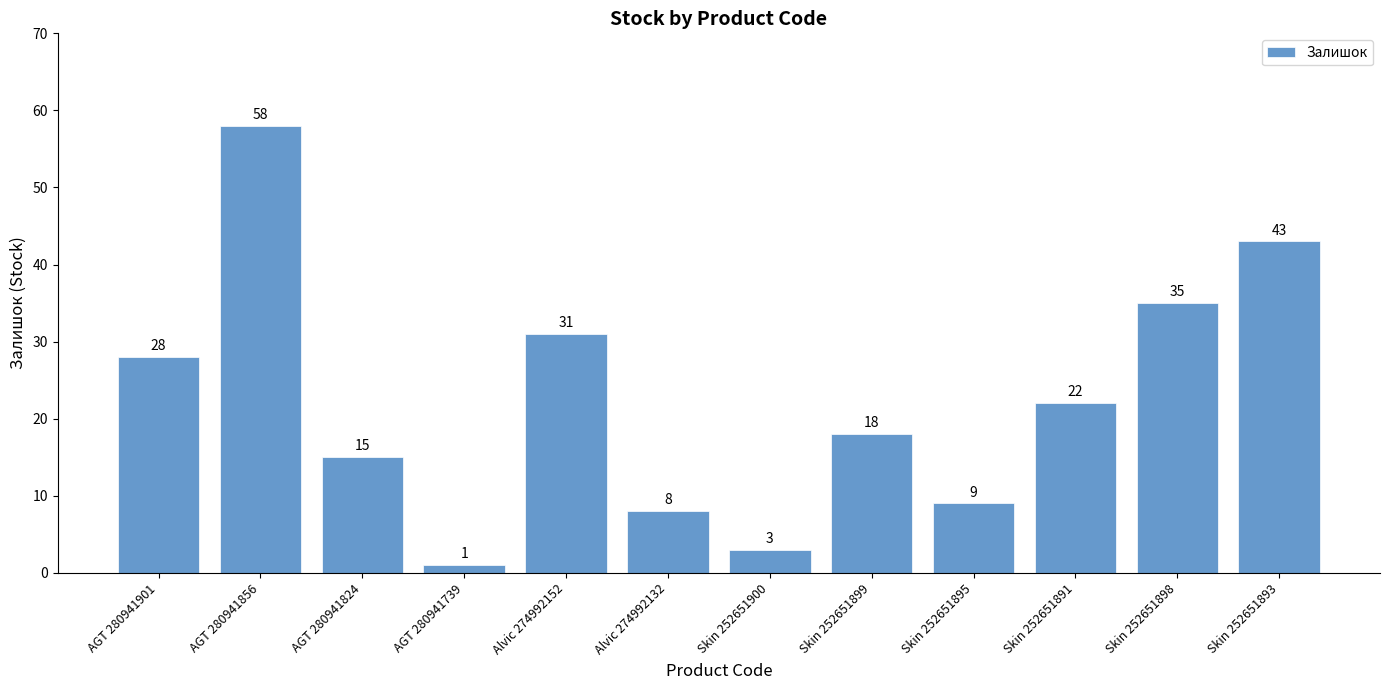

The value at AGT 280941856 is 23. True or false?

False